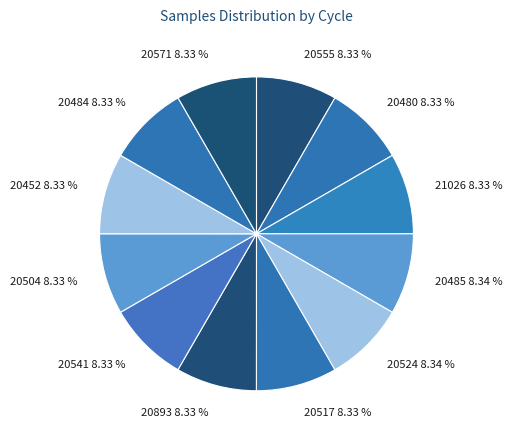

Do 20524 and 20893 together represent more than half of the pie?

No